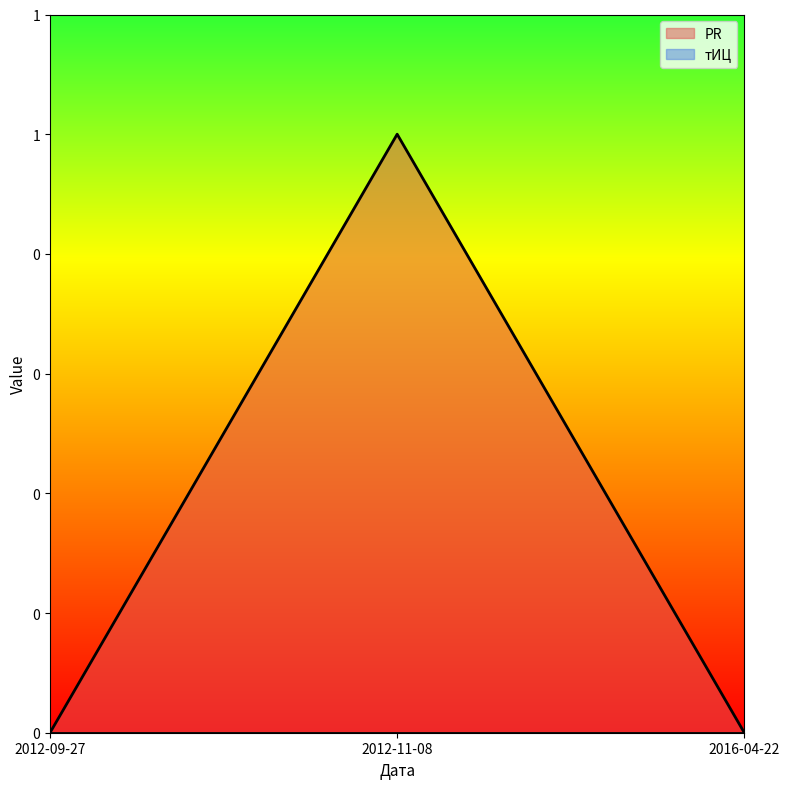

What is the maximum value shown in the chart?

1